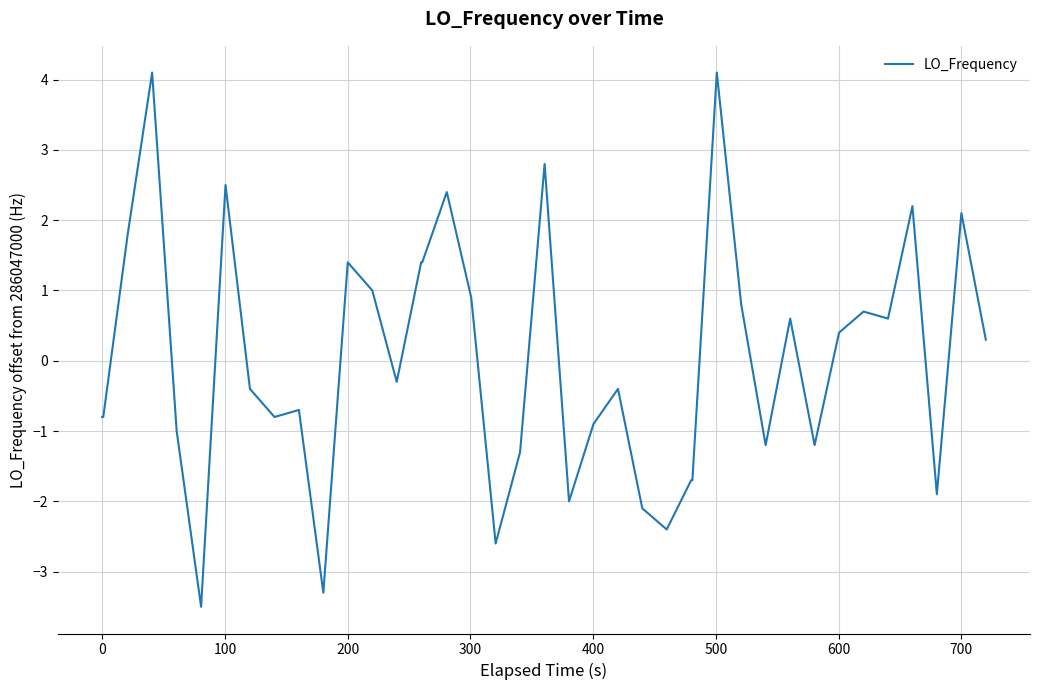

What is the difference between the maximum and minimum values?

7.6